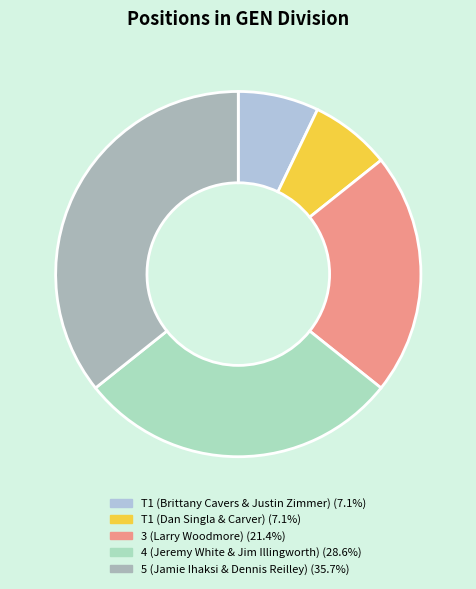

Which category has the biggest portion of the pie?

5 (Jamie Ihaksi & Dennis Reilley)